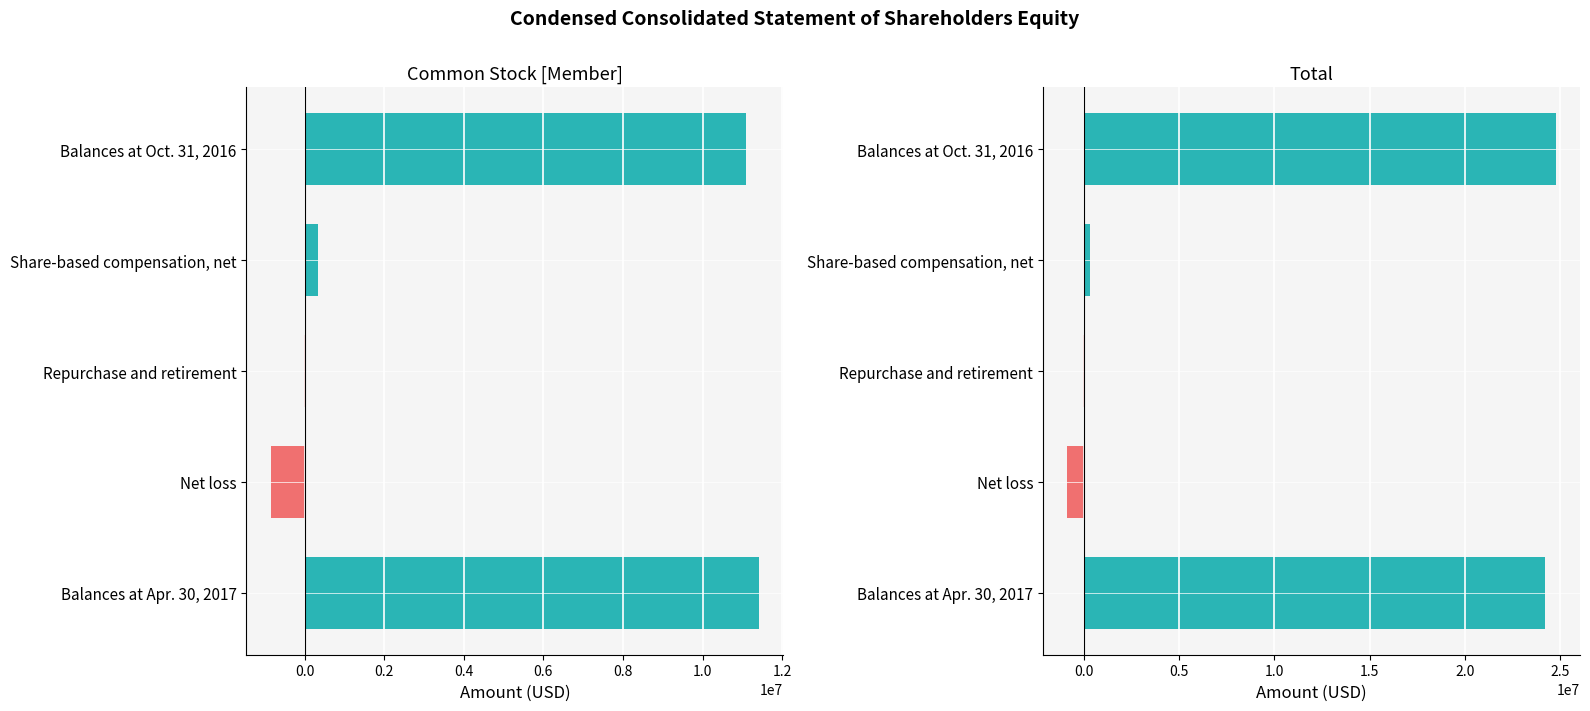

How many categories are shown in the chart?

5